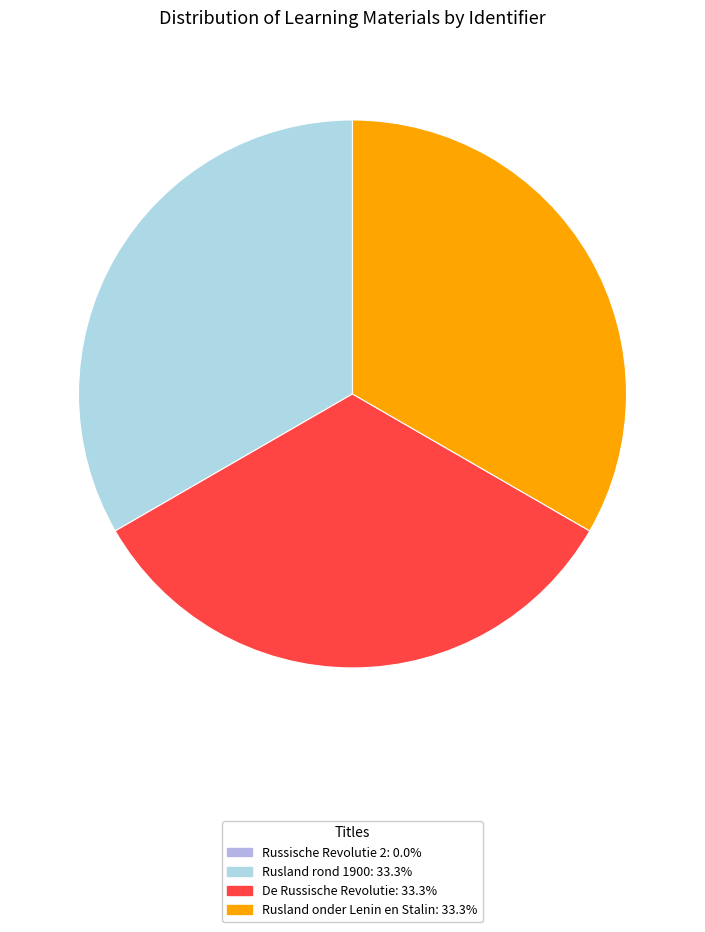

To the nearest percent, what is the combined percentage of Rusland rond 1900 and Russische Revolutie 2?

33%